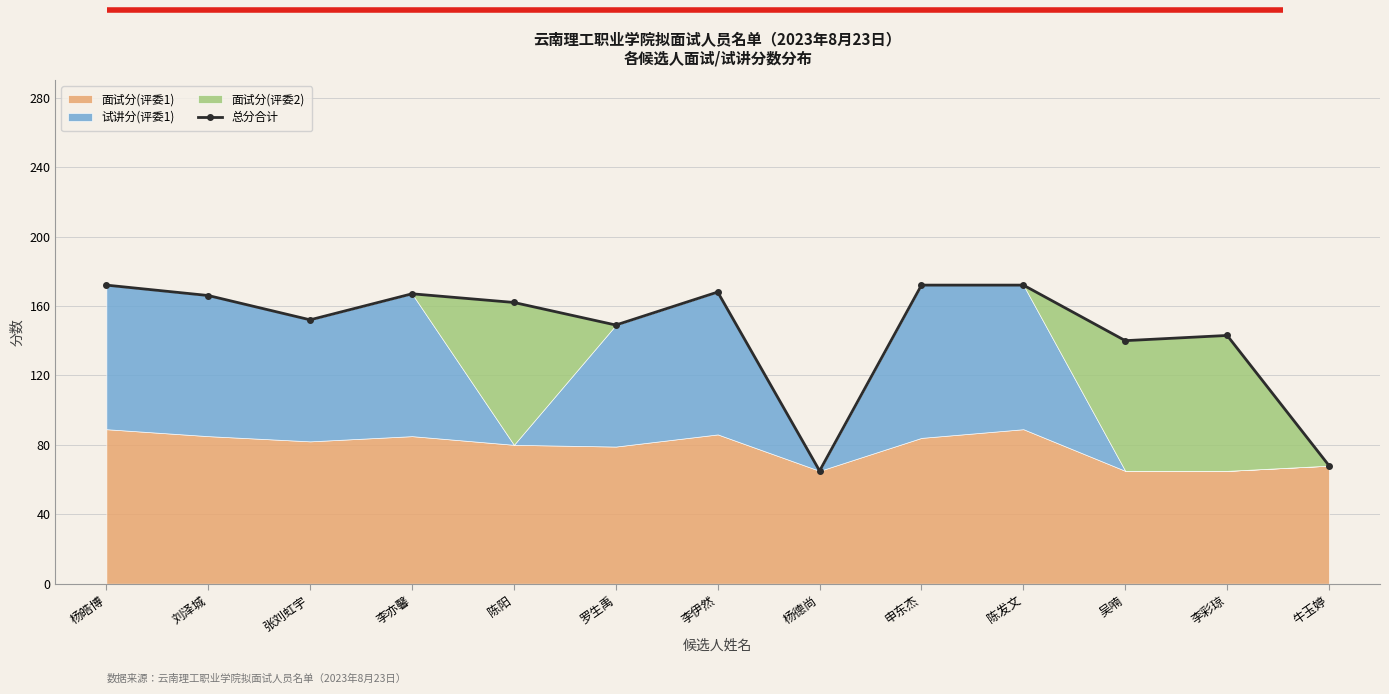

Read the value at 陈阳, to the nearest 10.

160